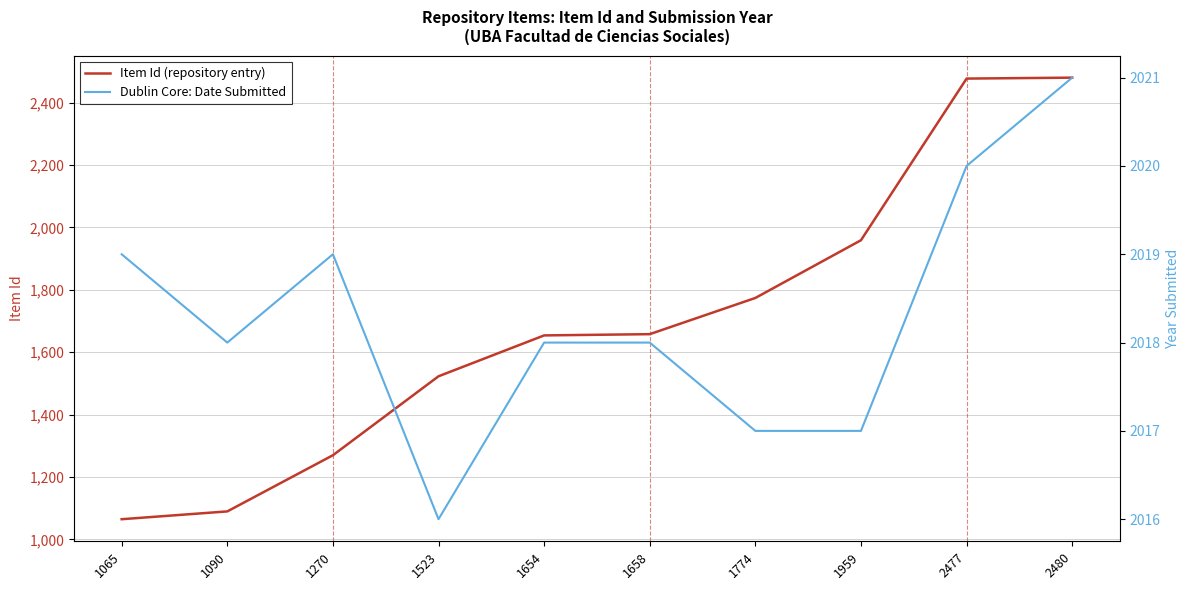

What is the smallest value displayed?

1065